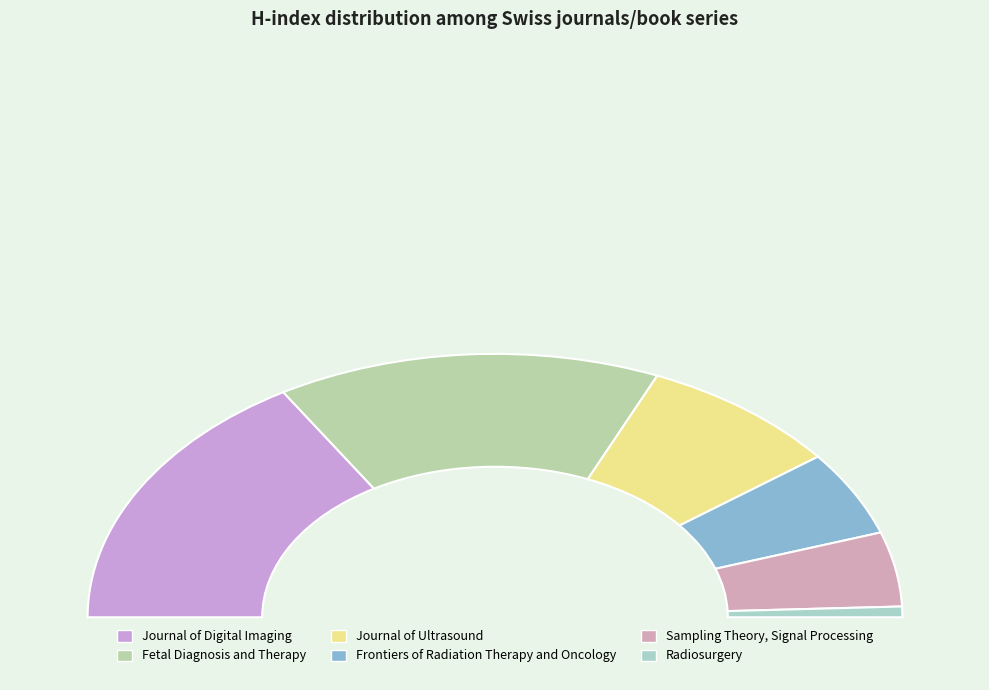

Combined, what portion of the pie is Fetal Diagnosis and Therapy and Sampling Theory, Signal Processing?

39.6%